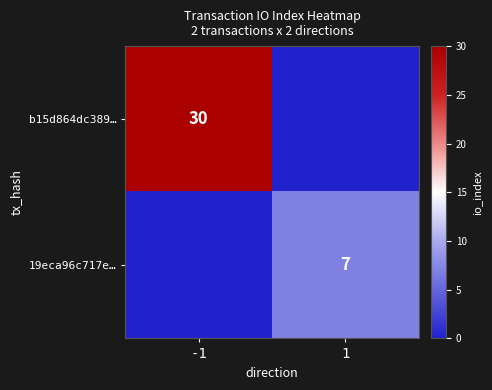

The value of b15d864dc389… at -1 is 30. True or false?

True